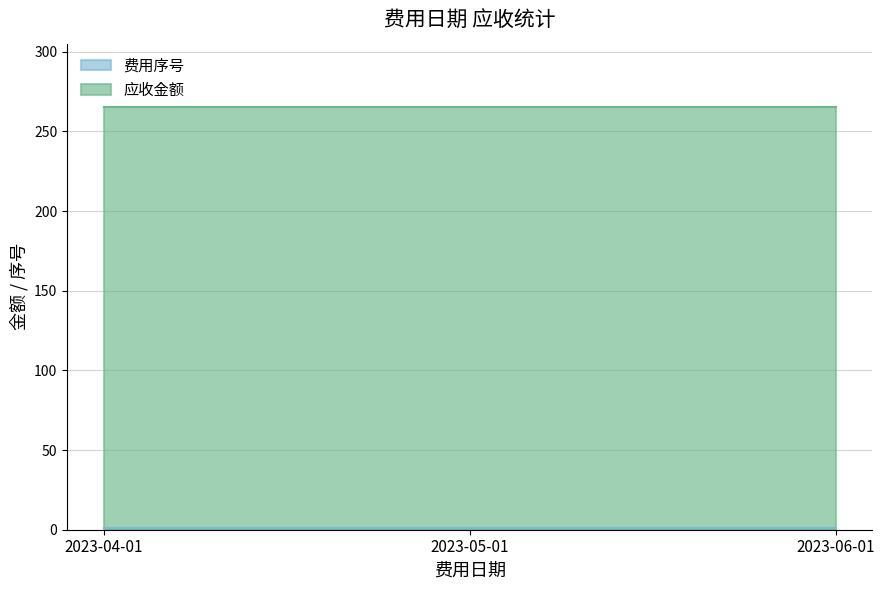

At which category is the sum across all series the highest?

2023-04-01